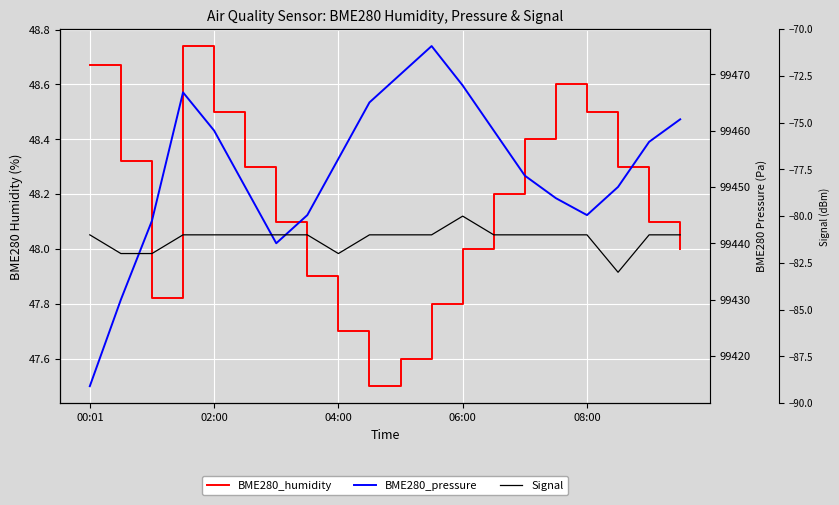

What is the sum of the BME280_pressure values at 08:00 and 04:00?

198904.0